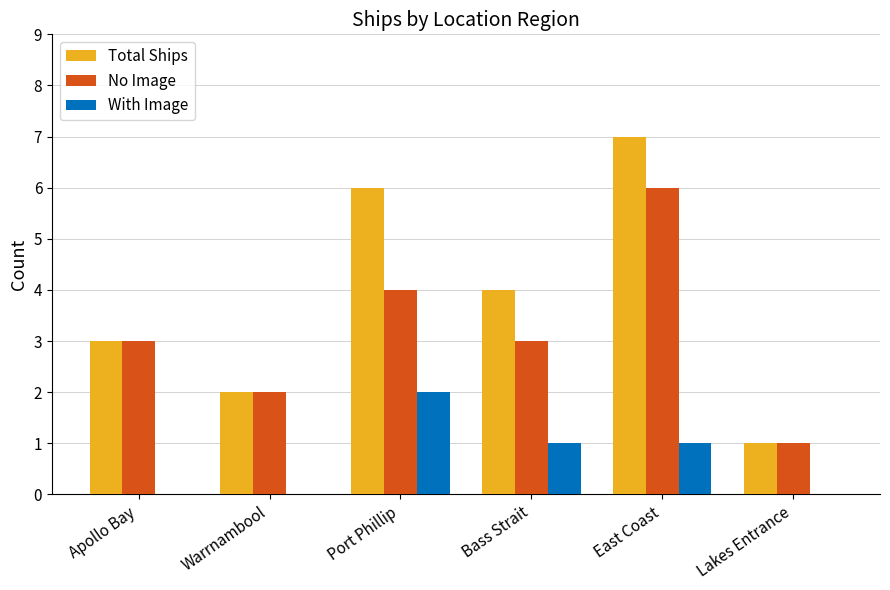

True or false: With Image has a value of 1 at Lakes Entrance.

False